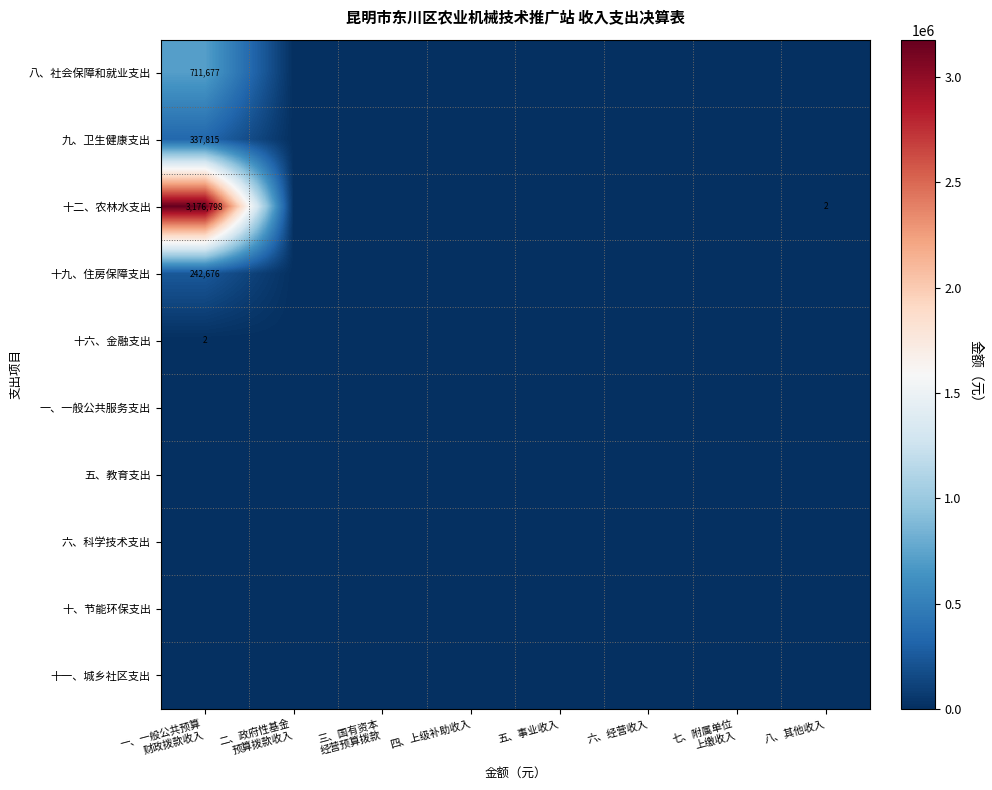

Which label corresponds to the largest value in the chart?

一、一般公共预算
财政拨款收入